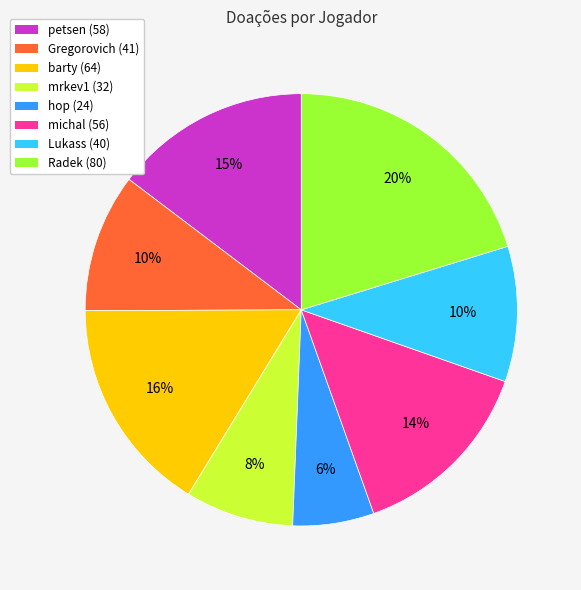

Is it true that Gregorovich is 10% of the pie?

True